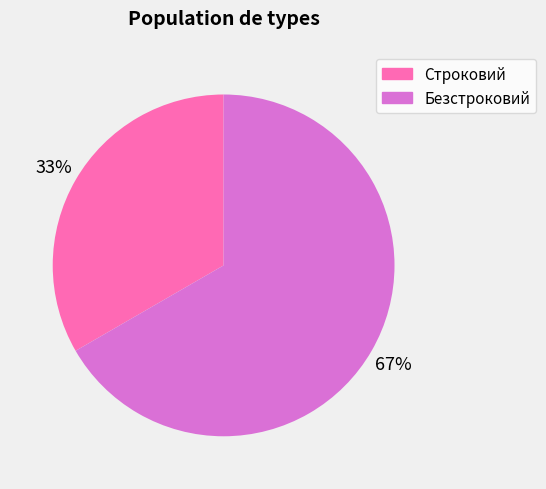

True or false: Безстроковий accounts for 75% of the total.

False